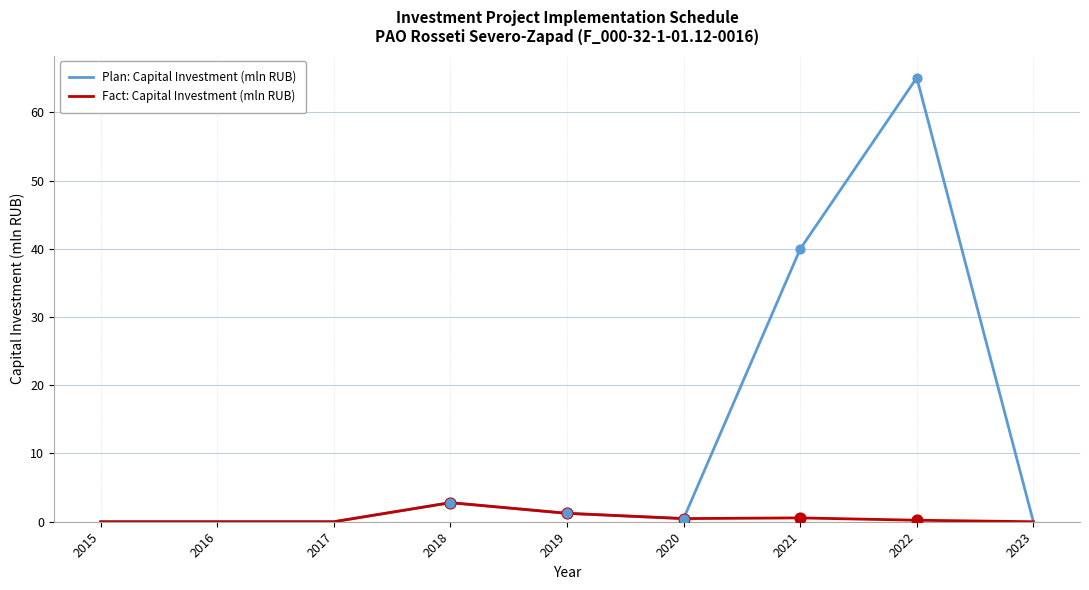

At which category is the sum across all series the highest?

2022